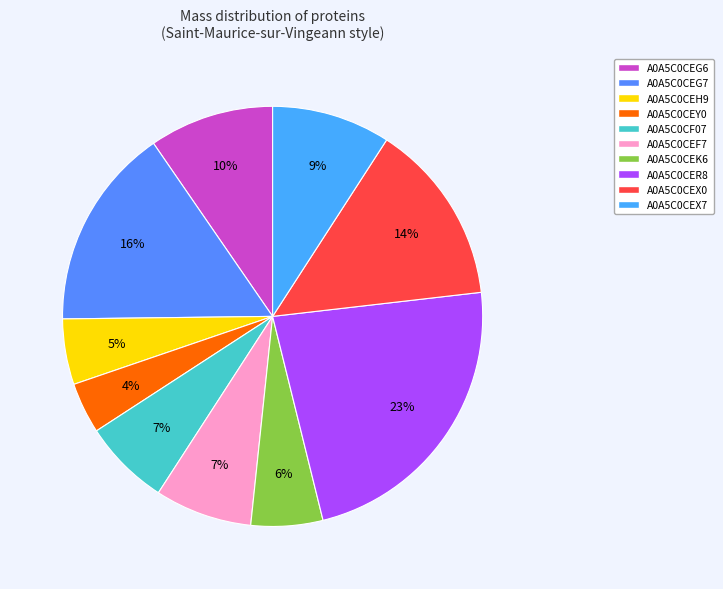

To the nearest percent, what percentage of the pie is A0A5C0CEX7?

9%